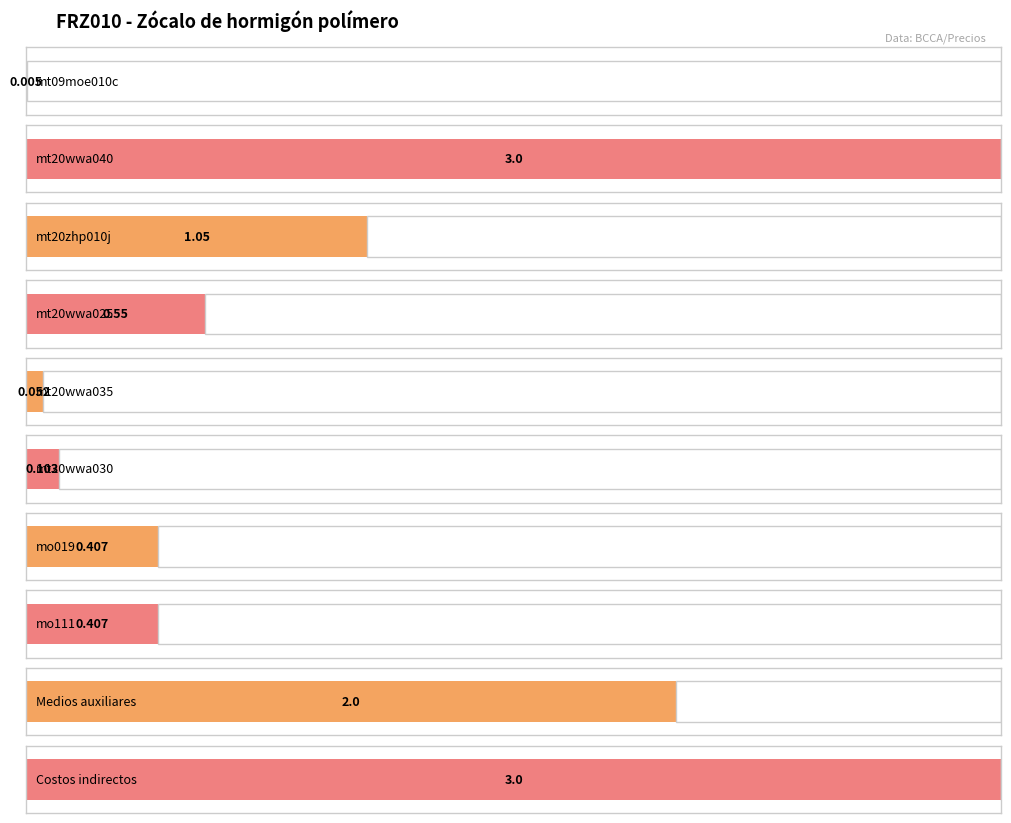

Count the number of categories in the chart.

10